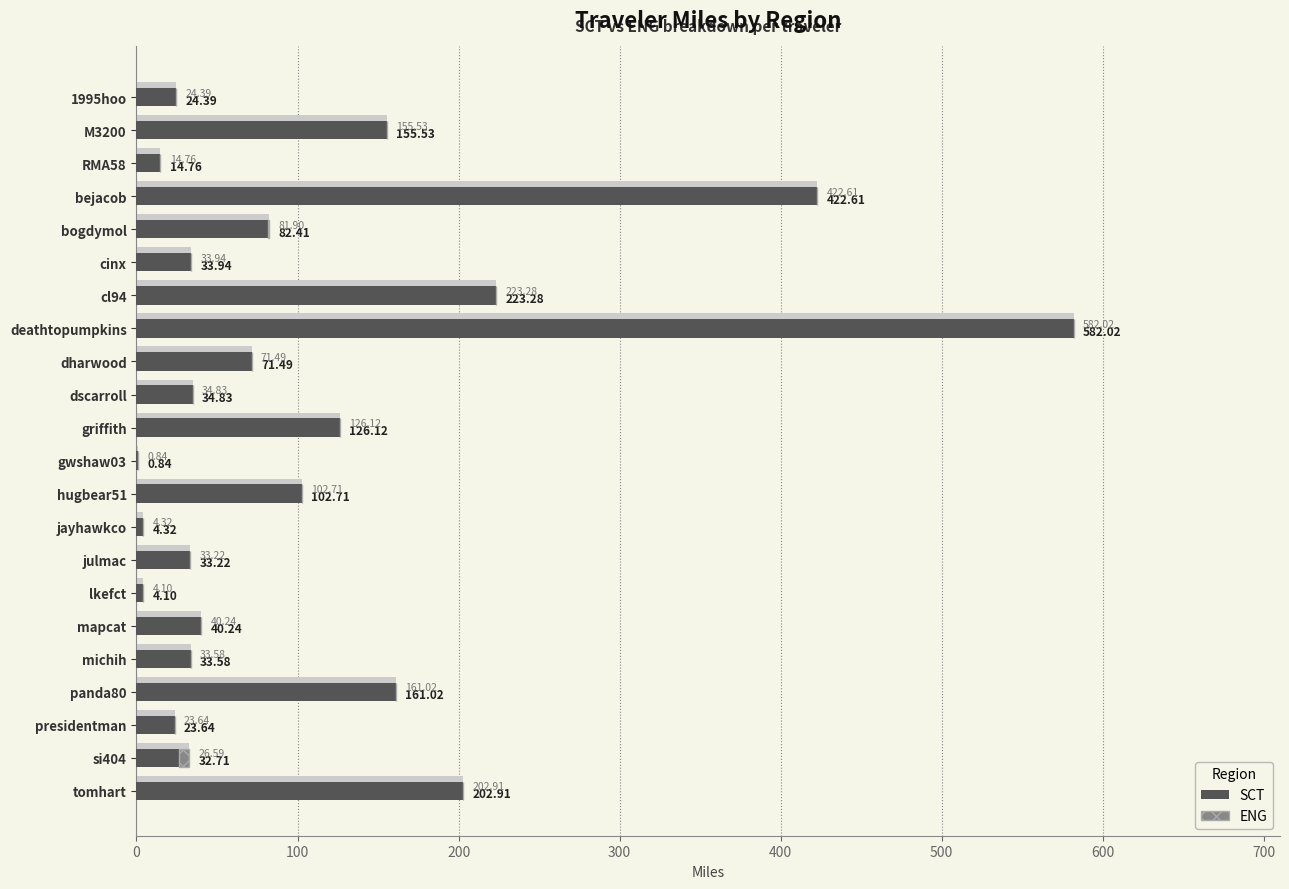

What is the highest value of the SCT series?

582.0